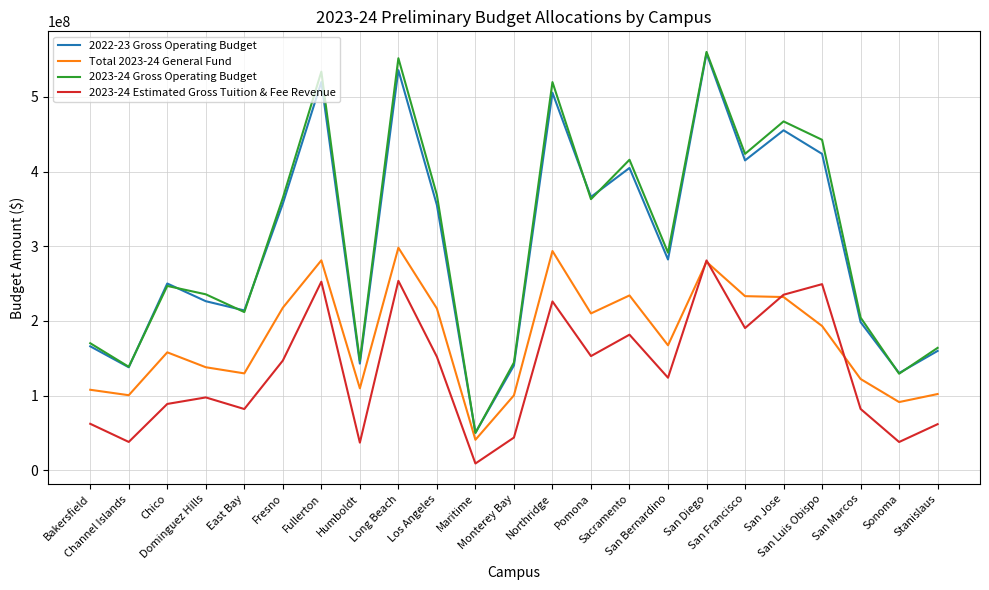

What are all the series names shown in the legend?

2022-23 Gross Operating Budget, Total 2023-24 General Fund, 2023-24 Gross Operating Budget, 2023-24 Estimated Gross Tuition & Fee Revenue